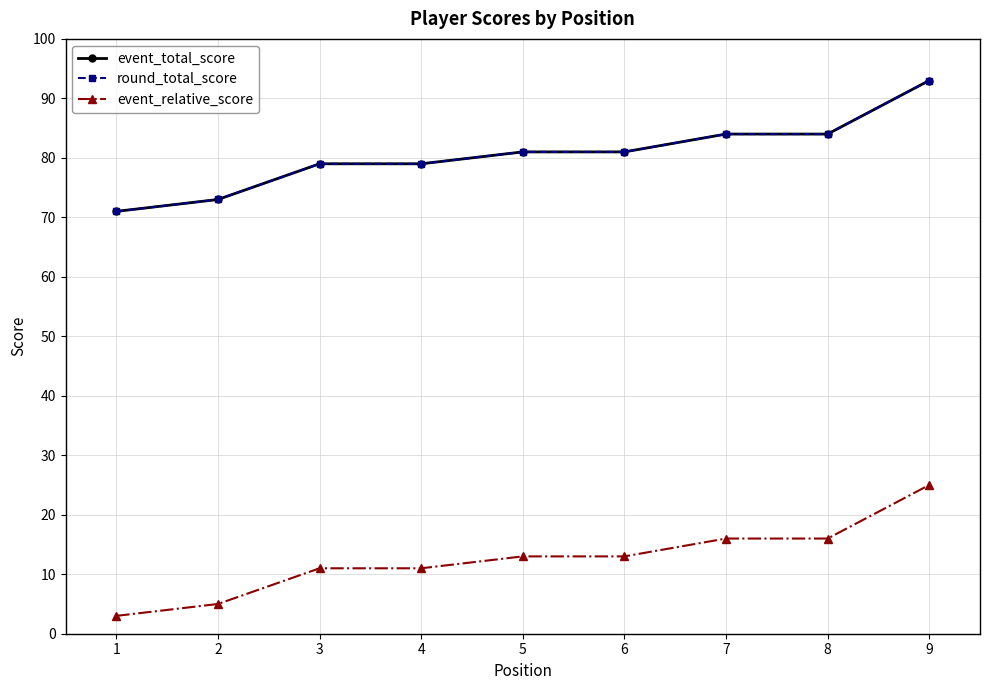

True or false: event_total_score and event_relative_score cross at least once.

False